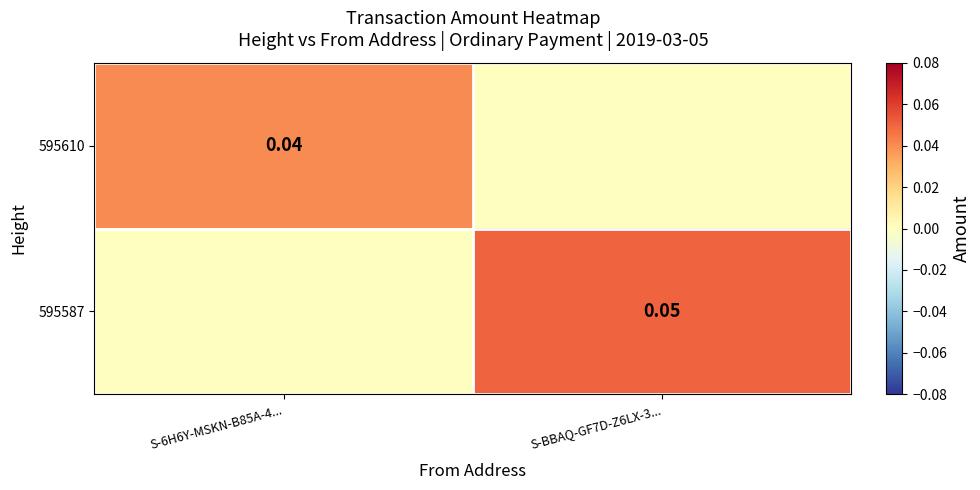

What value does the 595587 series have at S-BBAQ-GF7D-Z6LX-3...?

0.1